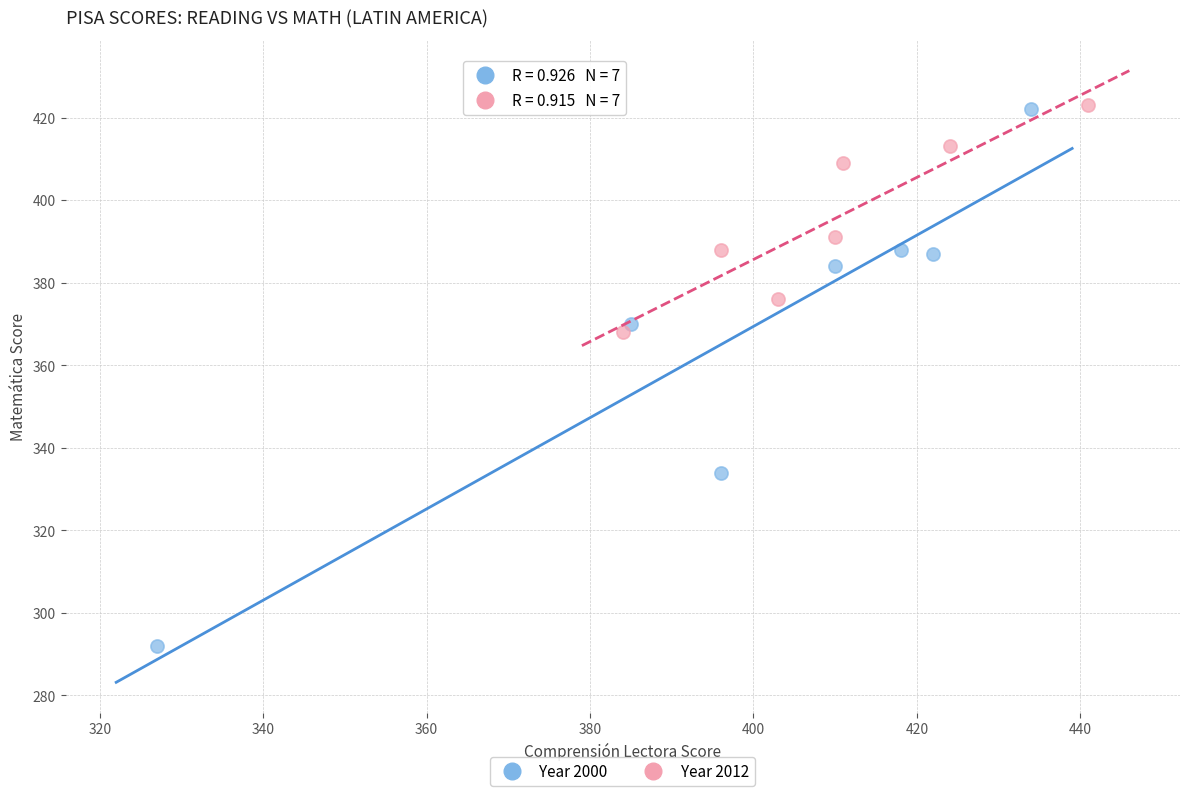

Which series has the widest spread of Y values?

Year 2000